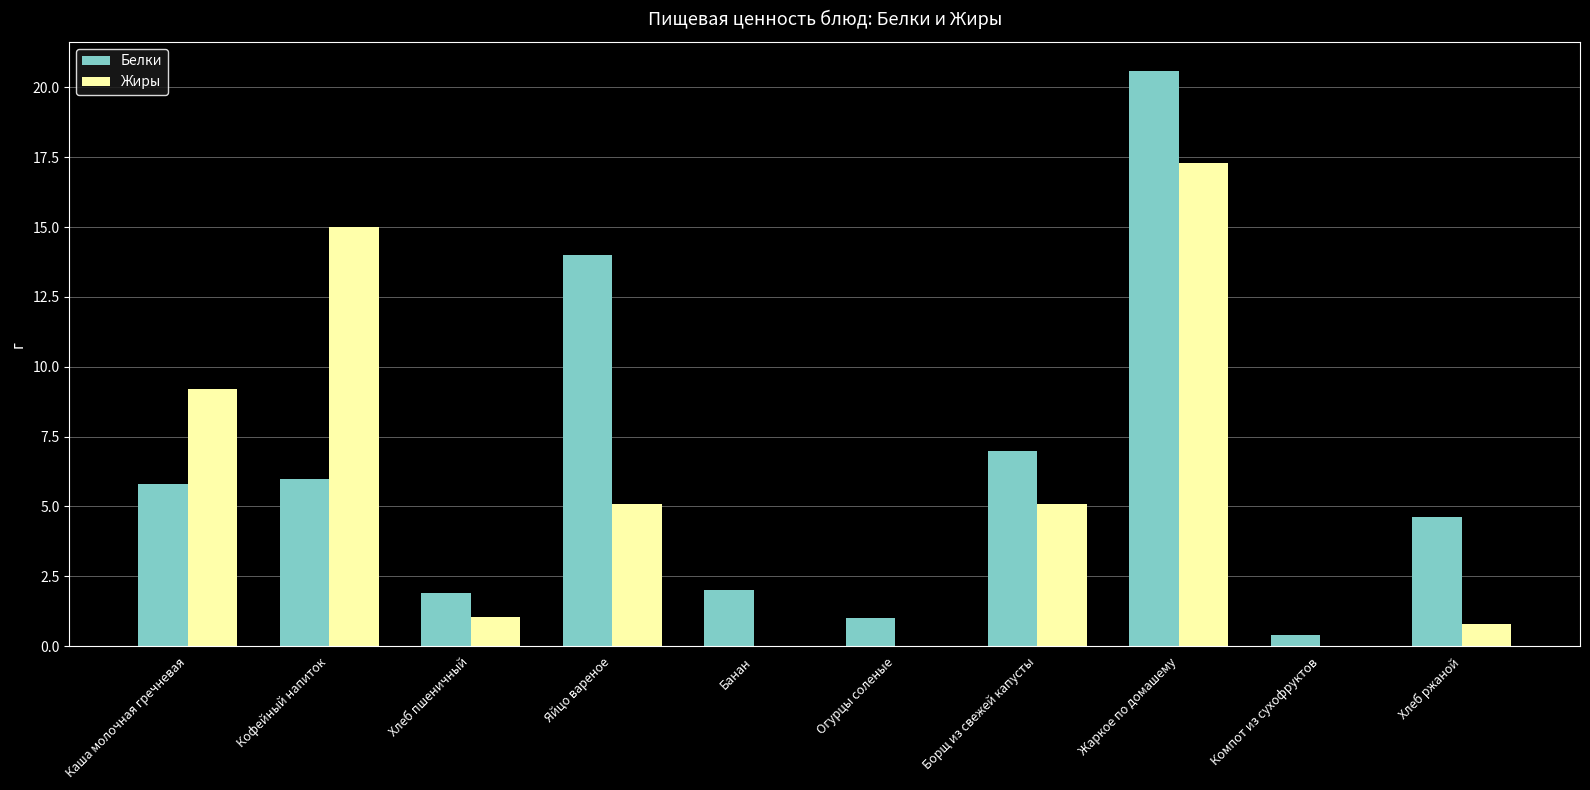

Which series changed the most between Банан and Борщ из свежей капусты?

Жиры